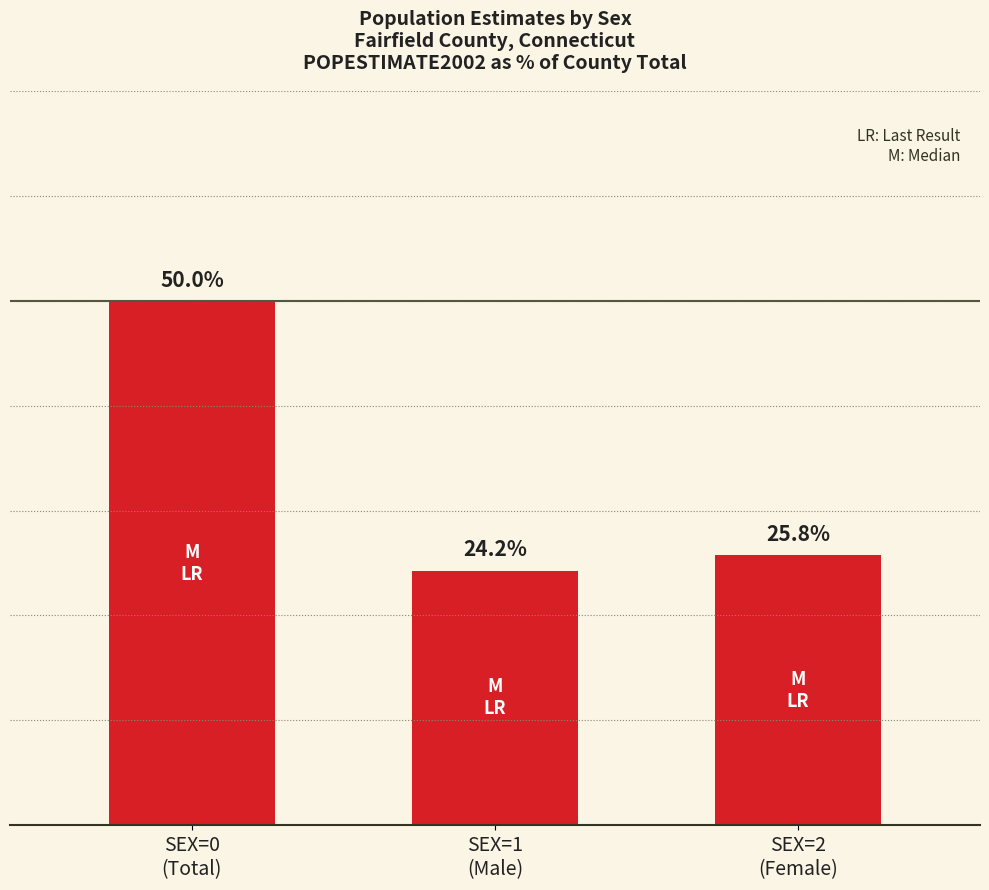

What is the label of the 1st bar from the right?

SEX=2
(Female)